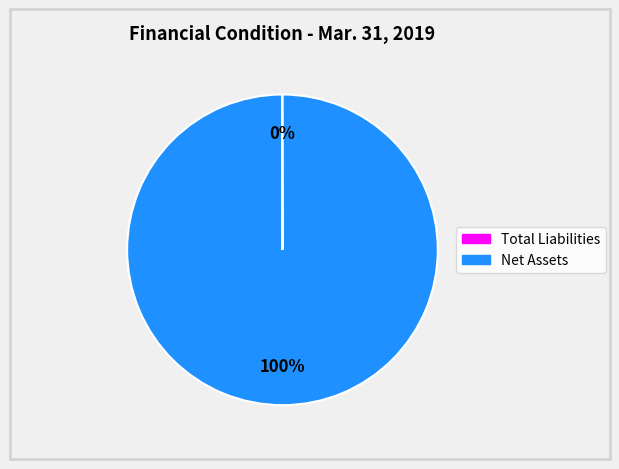

The Net Assets slice represents 100% of the pie. True or false?

True